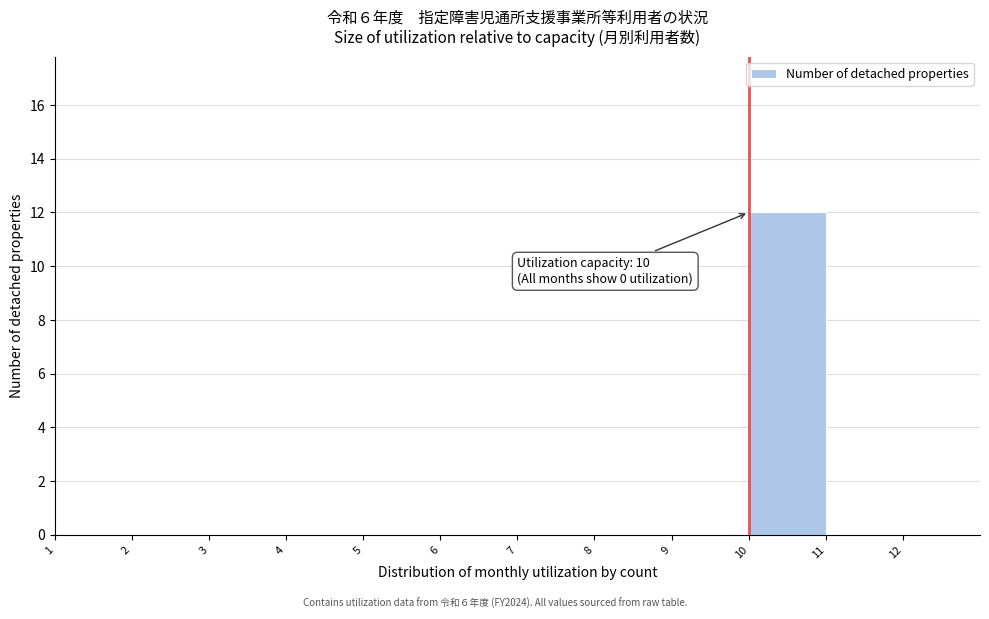

Over which range of the x-axis is the bar tallest?

10 to 11